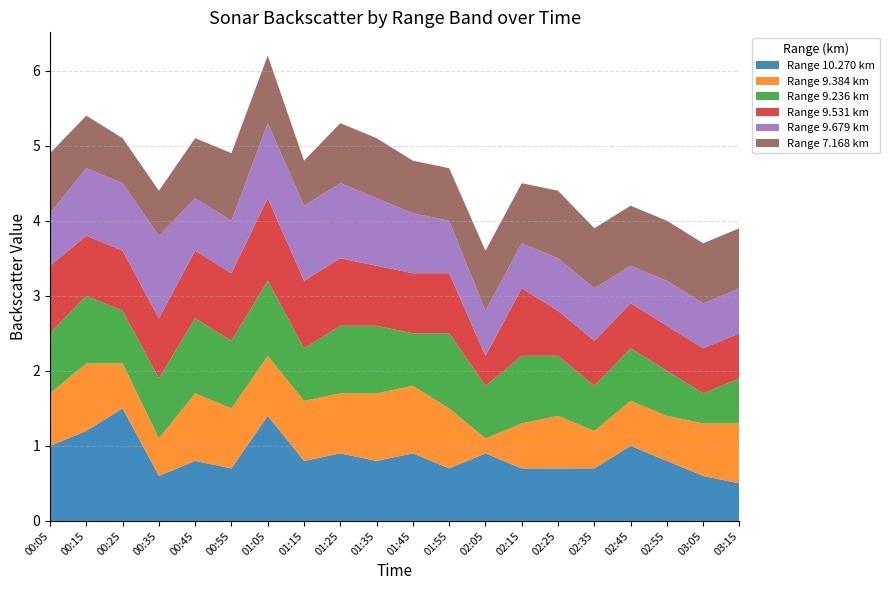

Reading left to right, transcribe all the data shown in this chart.

10.270: 1.0	1.2	1.5	0.6	0.8	0.7	1.4	0.8	0.9	0.8	0.9	0.7	0.9	0.7	0.7	0.7	1.0	0.8	0.6	0.5
9.384: 0.7	0.9	0.6	0.5	0.9	0.8	0.8	0.8	0.8	0.9	0.9	0.8	0.2	0.6	0.7	0.5	0.6	0.6	0.7	0.8
9.236: 0.8	0.9	0.7	0.8	1.0	0.9	1.0	0.7	0.9	0.9	0.7	1.0	0.7	0.9	0.8	0.6	0.7	0.6	0.4	0.6
9.531: 0.9	0.8	0.8	0.8	0.9	0.9	1.1	0.9	0.9	0.8	0.8	0.8	0.4	0.9	0.6	0.6	0.6	0.6	0.6	0.6
9.679: 0.7	0.9	0.9	1.1	0.7	0.7	1.0	1.0	1.0	0.9	0.8	0.7	0.6	0.6	0.7	0.7	0.5	0.6	0.6	0.6
7.168: 0.8	0.7	0.6	0.6	0.8	0.9	0.9	0.6	0.8	0.8	0.7	0.7	0.8	0.8	0.9	0.8	0.8	0.8	0.8	0.8